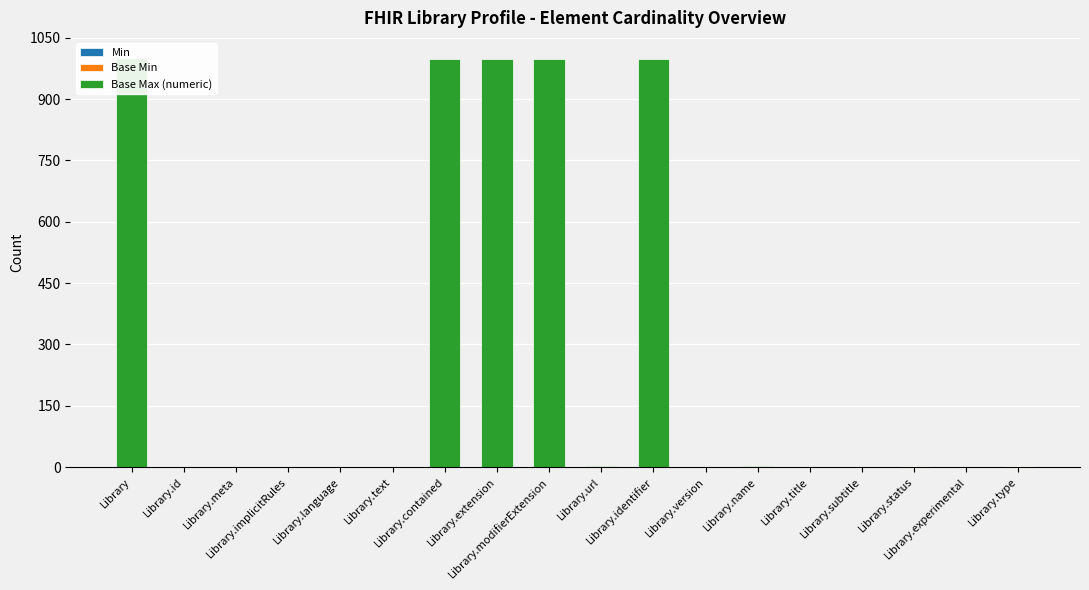

Reading left to right, extract all data points from this chart.

Min: 1	0	0	0	0	0	0	0	0	1	0	0	1	0	0	1	0	1
Base Min: 0	0	0	0	0	0	0	0	0	0	0	0	0	0	0	1	0	1
Base Max (numeric): 999	1	1	1	1	1	999	999	999	1	999	1	1	1	1	1	1	1